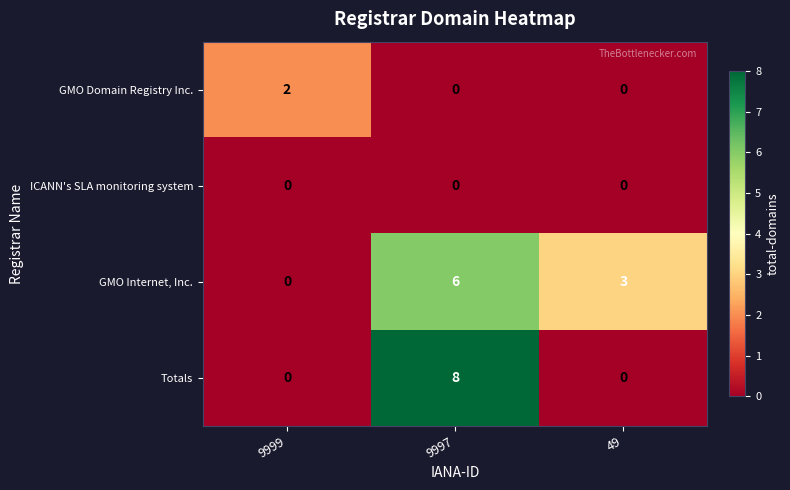

The GMO Domain Registry Inc. series shows 2 at 9999. True or false?

True